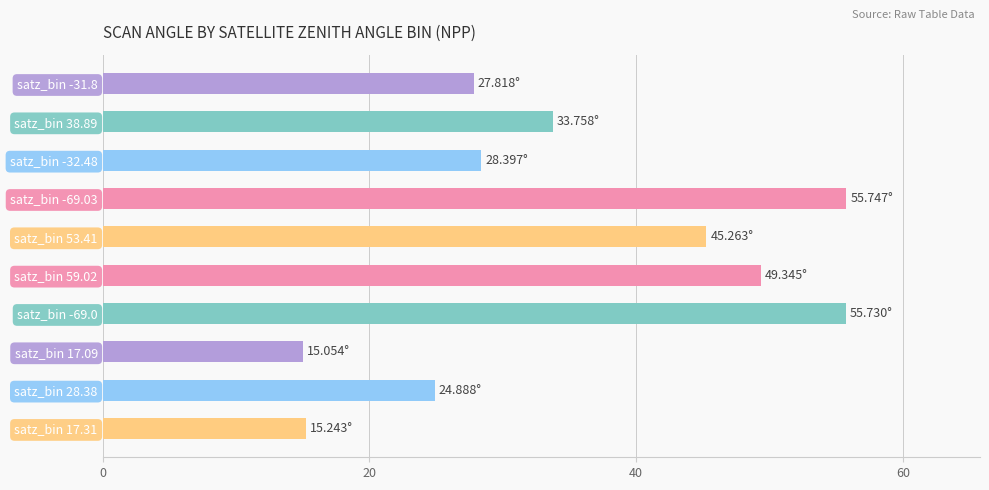

Are the bars horizontal?

Yes